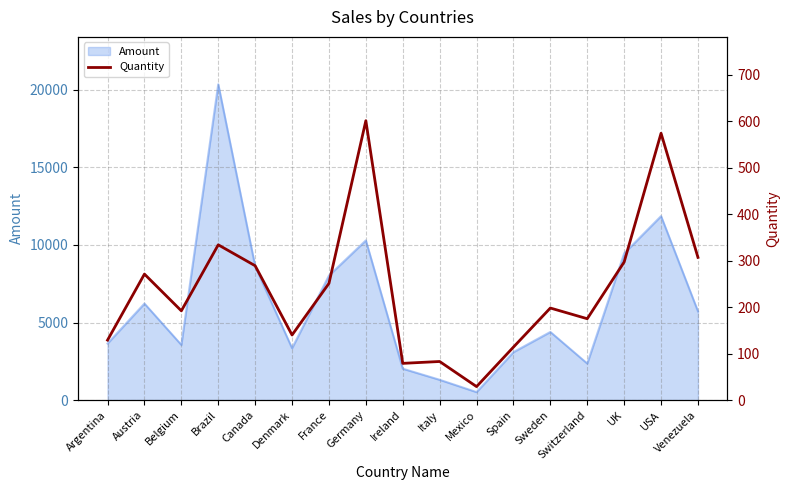

At which label is the value closest to 315?

Venezuela